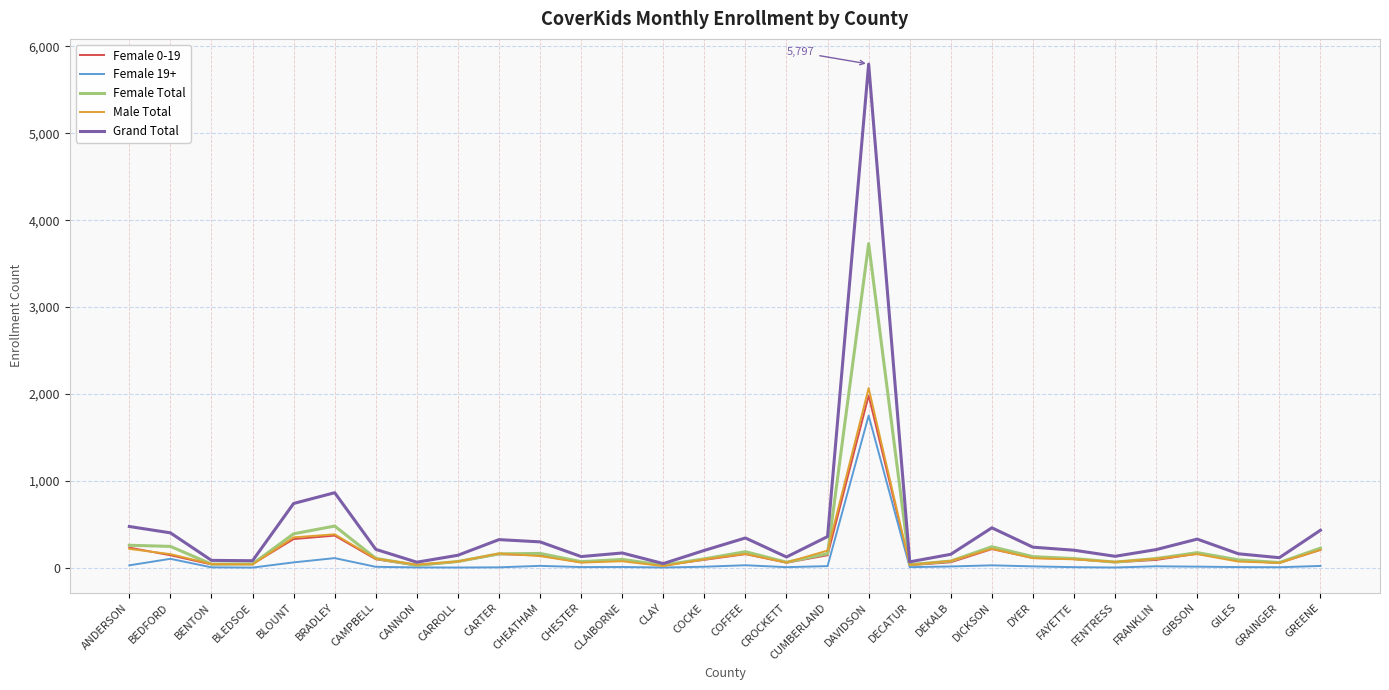

Which category has the highest value across all series?

DAVIDSON